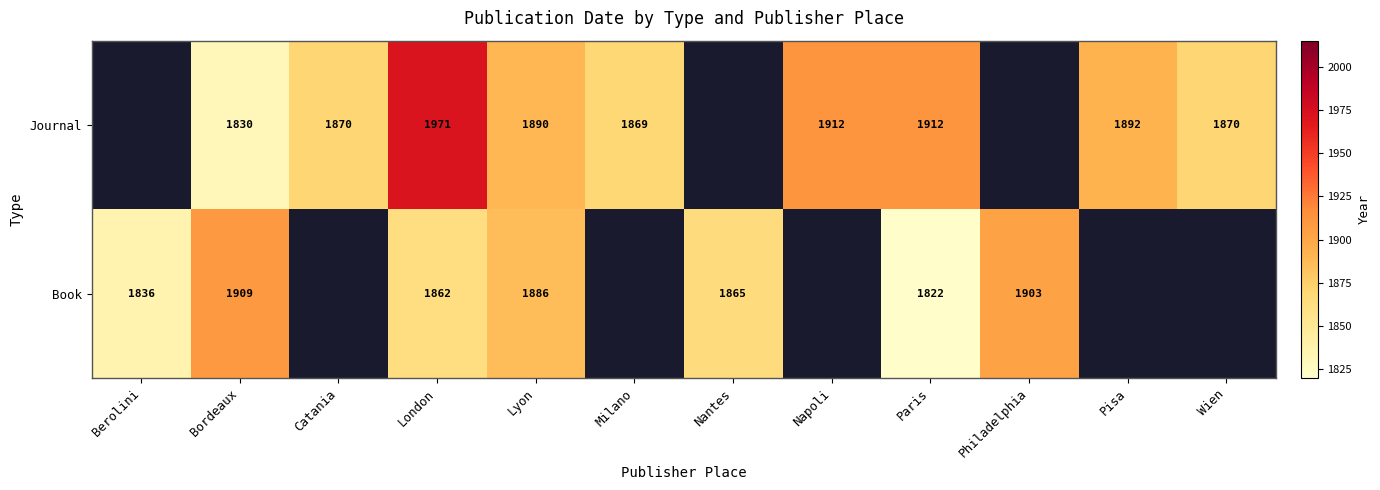

What is the spread (max minus min) of values at Lyon?

4